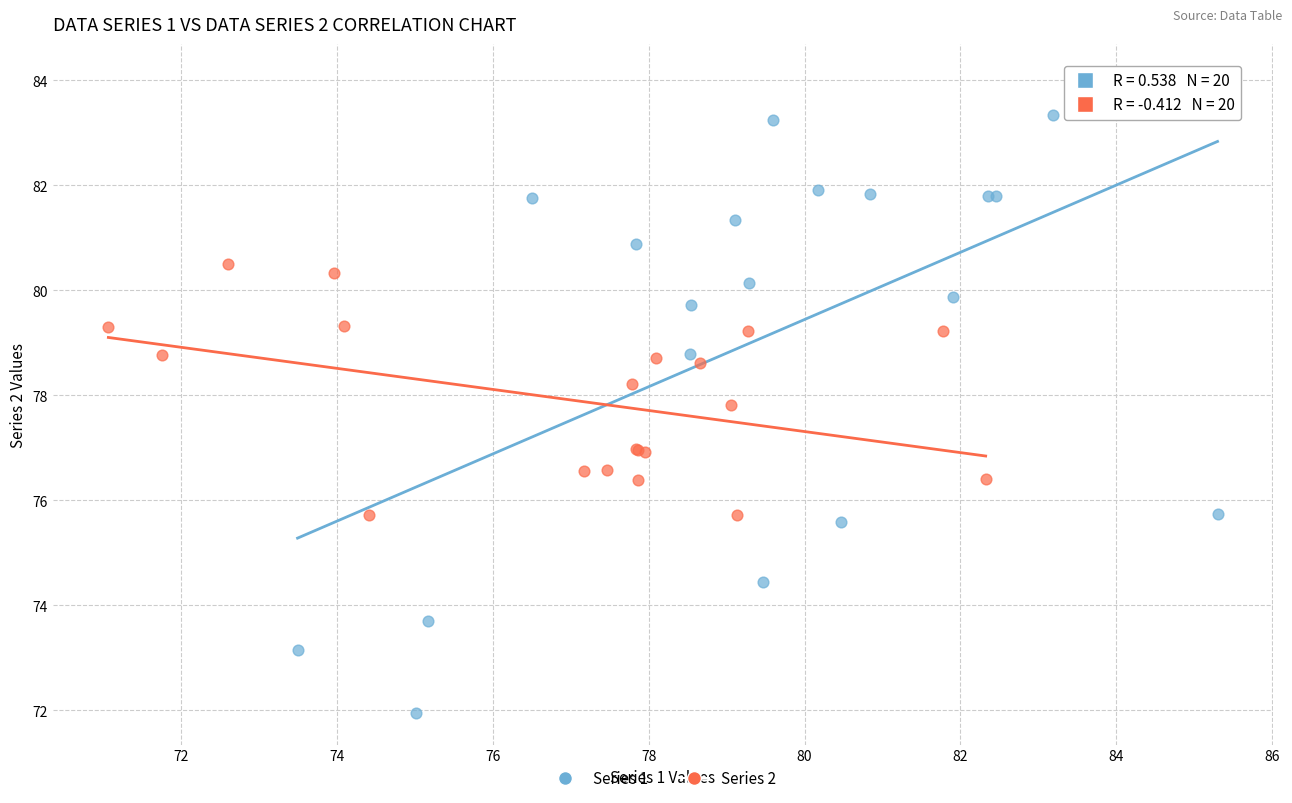

Which series has the largest Y range (max minus min)?

Series 1